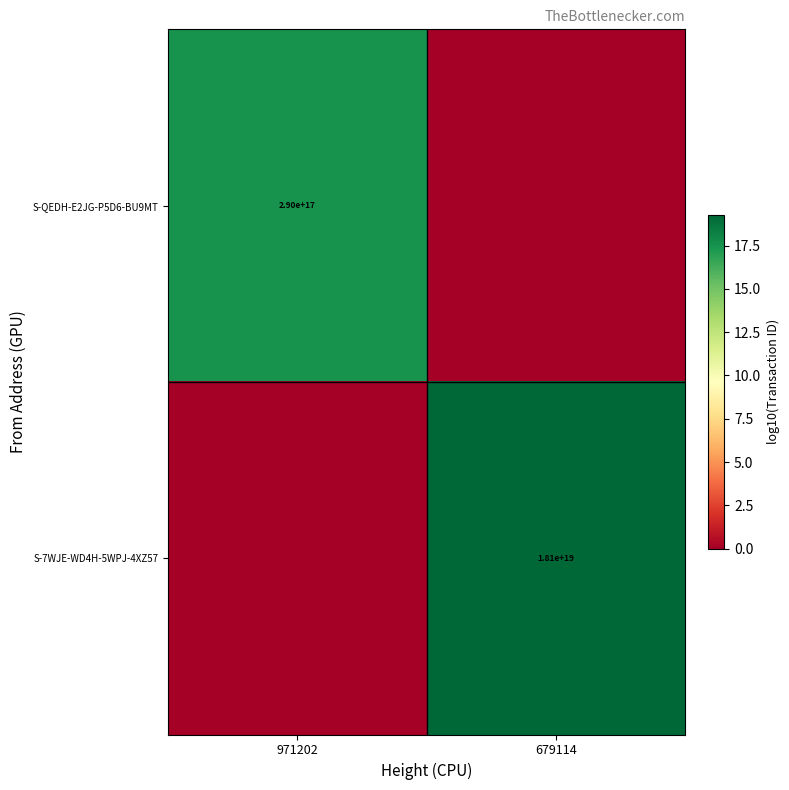

The value of S-QEDH-E2JG-P5D6-BU9MT at 971202 is 162766277323642752. True or false?

False